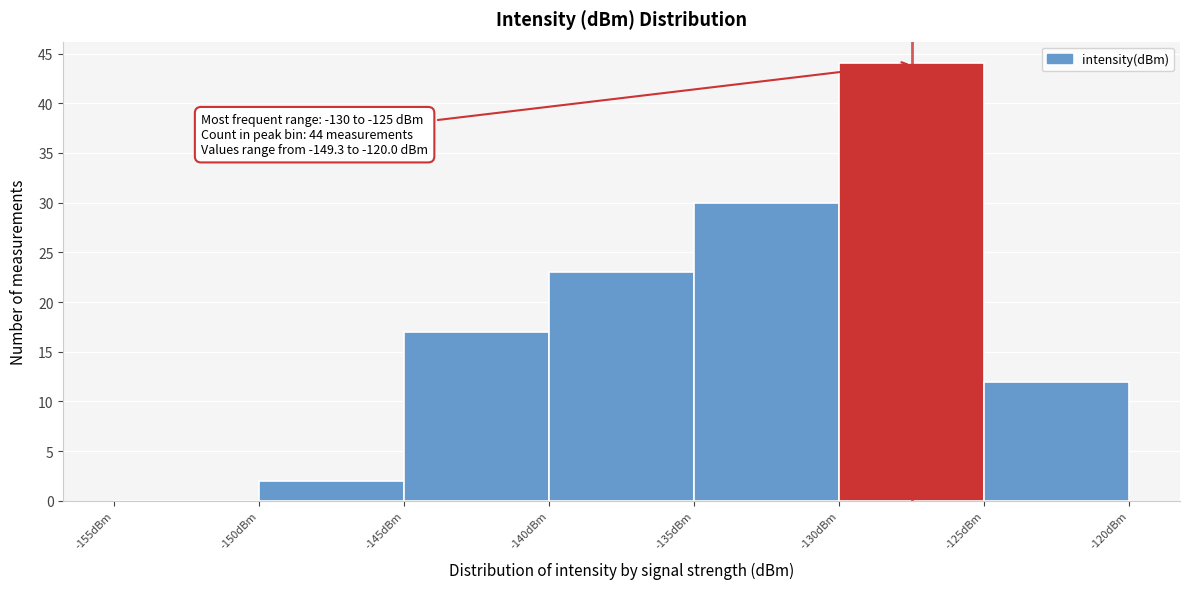

Which range on the x-axis has the tallest bar?

-130 to -125